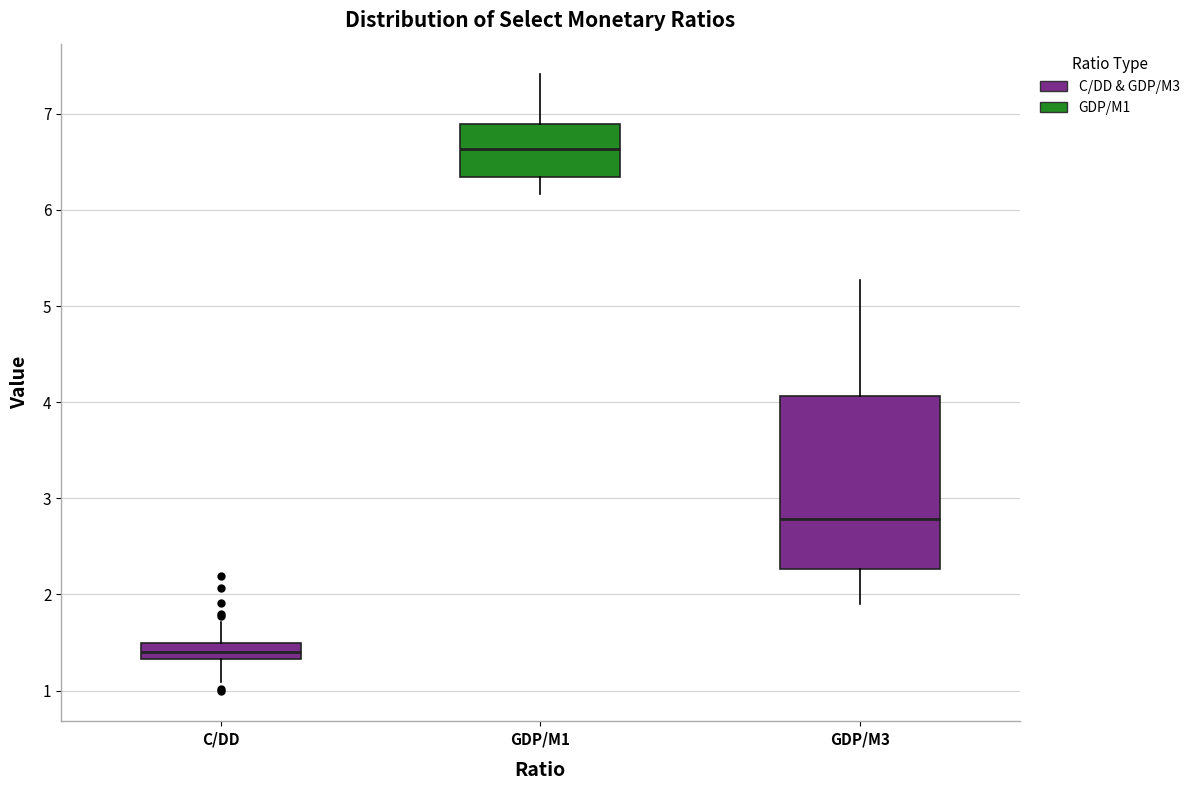

Reading left to right, read every box against the y-axis: the position of its median line, the range the box covers, and the ends of its whiskers. The values are not printed on the chart, so give them approximately, as read against the axis.

C/DD: median 1.4, box 1.3 to 1.5, whiskers 1.1 to 1.7
GDP/M1: median 6.6, box 6.3 to 6.9, whiskers 6.2 to 7.4
GDP/M3: median 2.8, box 2.3 to 4.1, whiskers 1.9 to 5.3